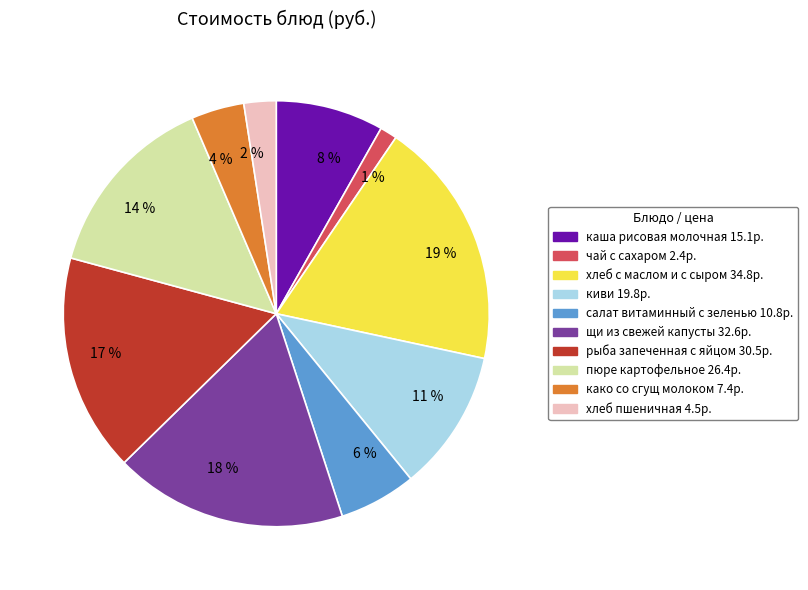

To the nearest percent, what is the average slice percentage?

10%